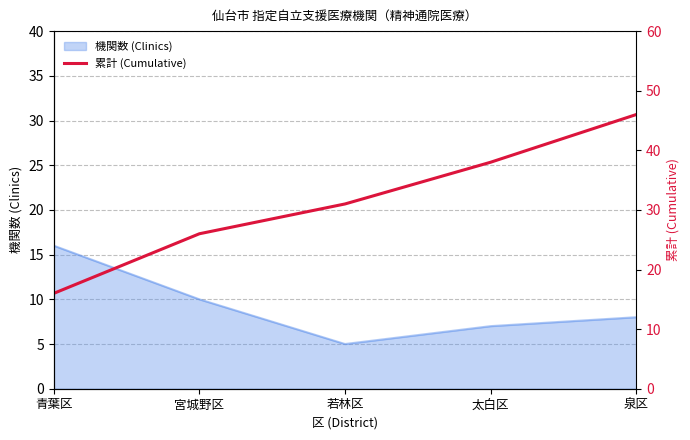

What is the highest value of the 機関数 (Clinics) series?

16